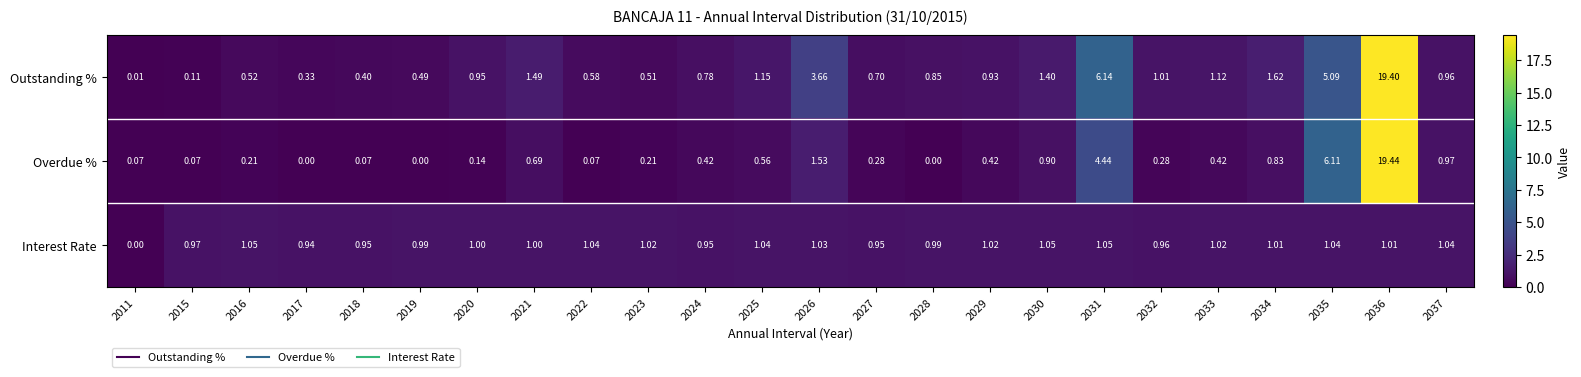

Rank the series by their maximum value, from lowest to highest.

Interest Rate, Outstanding %, Overdue %